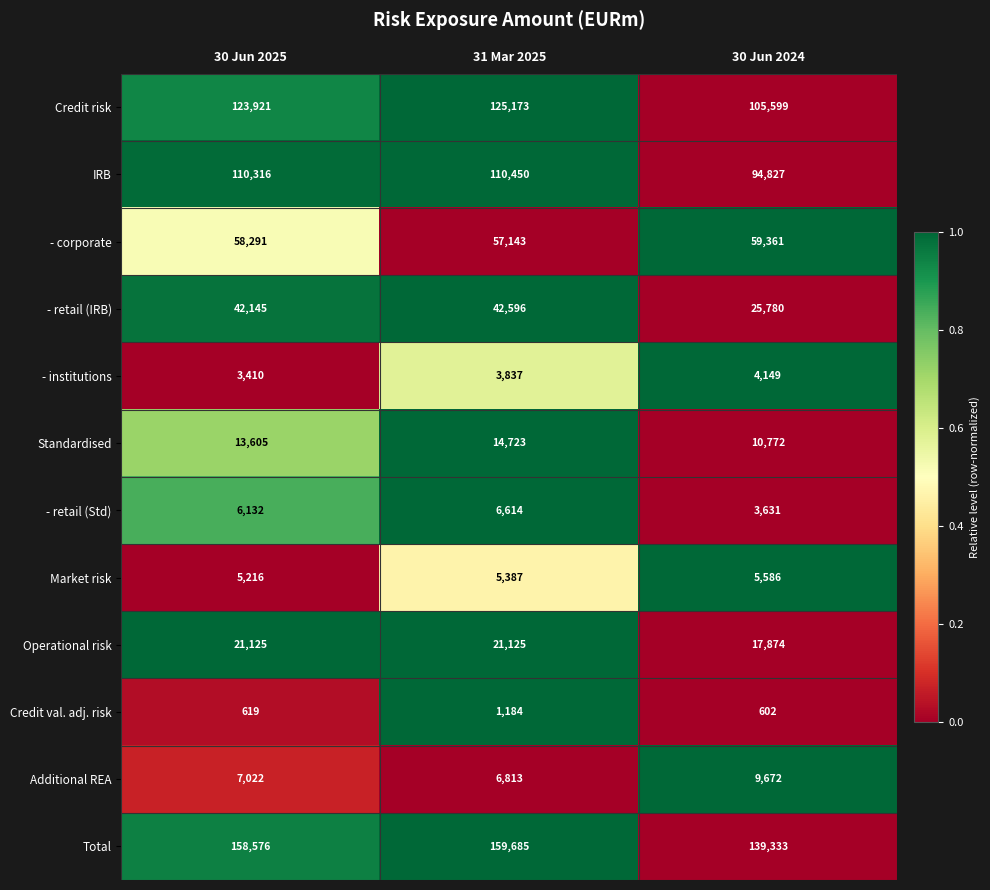

What is the difference between the maximum and minimum values in the Total series?

20352